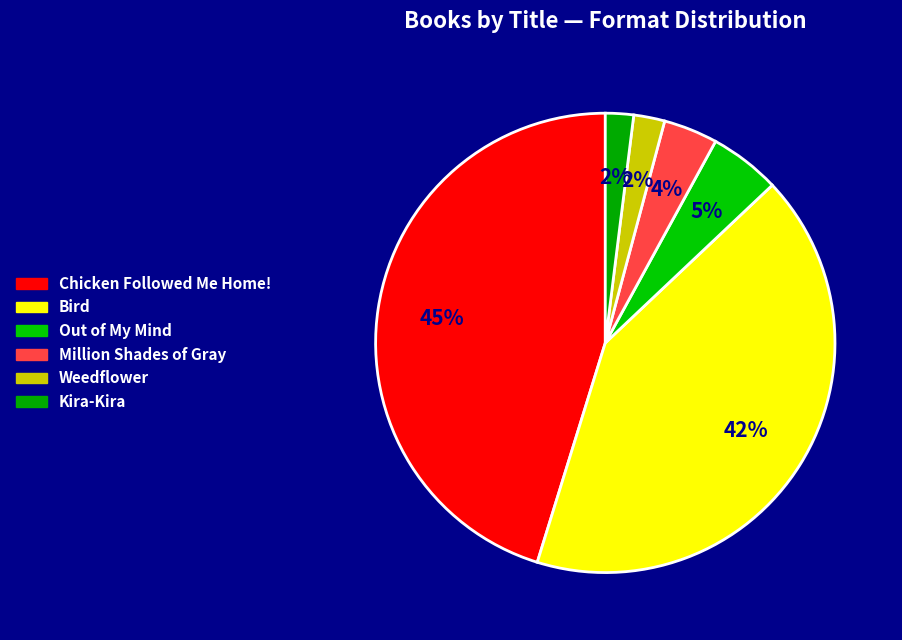

What is the total percentage of Chicken Followed Me Home! and Out of My Mind?

50.2%